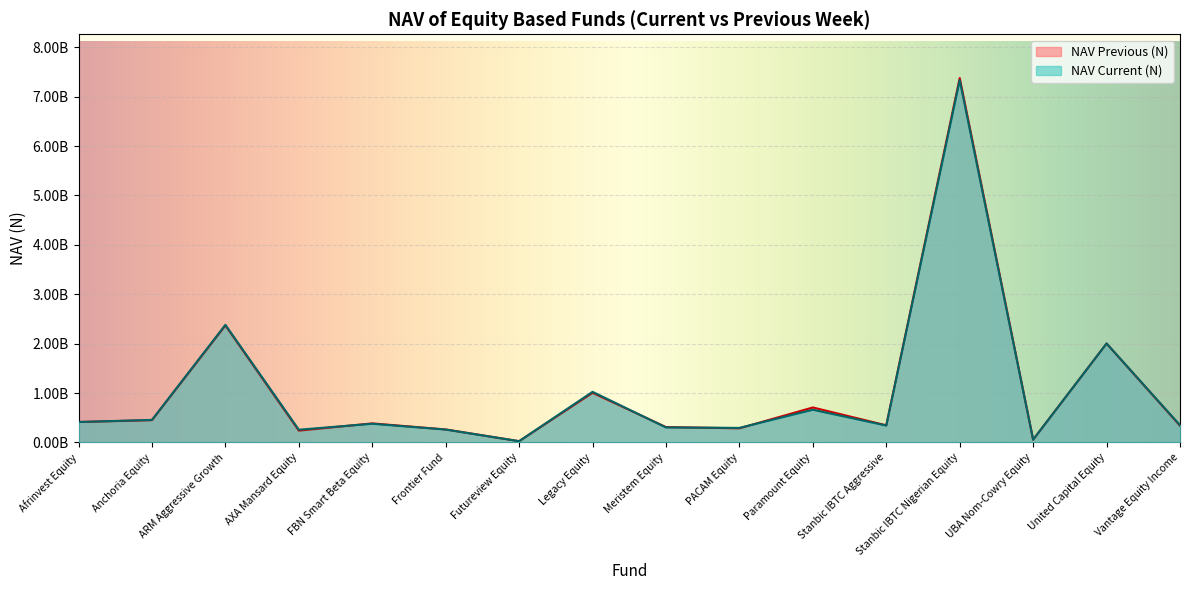

What is the total value across all series at UBA Nom-Cowry Equity?

114002146.9